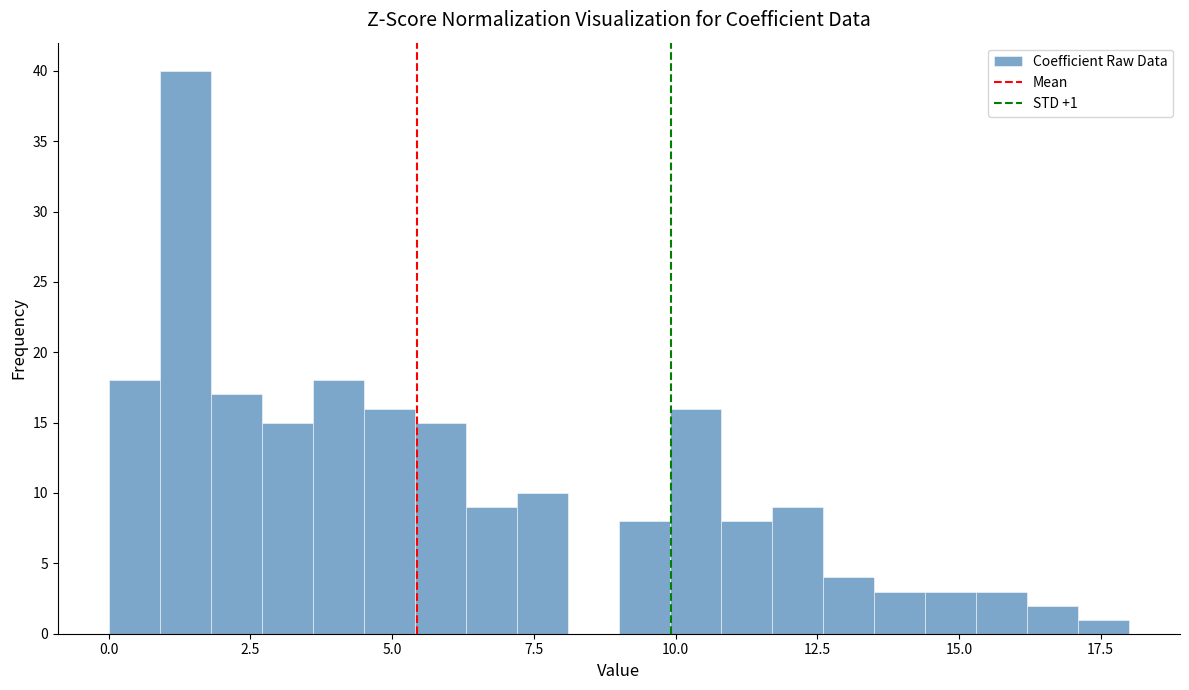

Read against the x-axis, roughly where is the centre of the tallest bar?

1.5